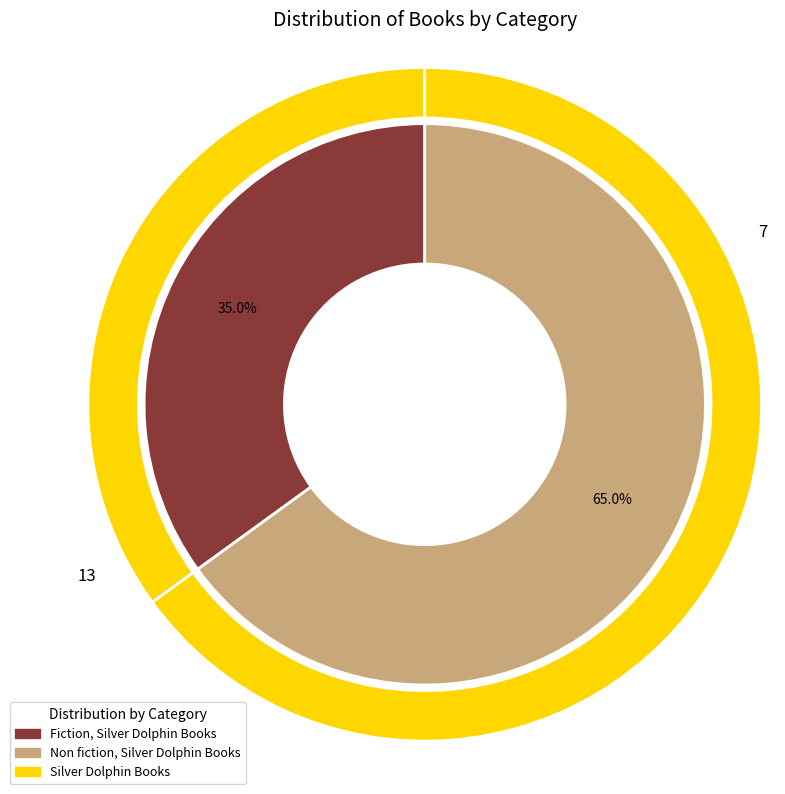

To the nearest percent, what is the difference between the largest and smallest slice percentages?

30%